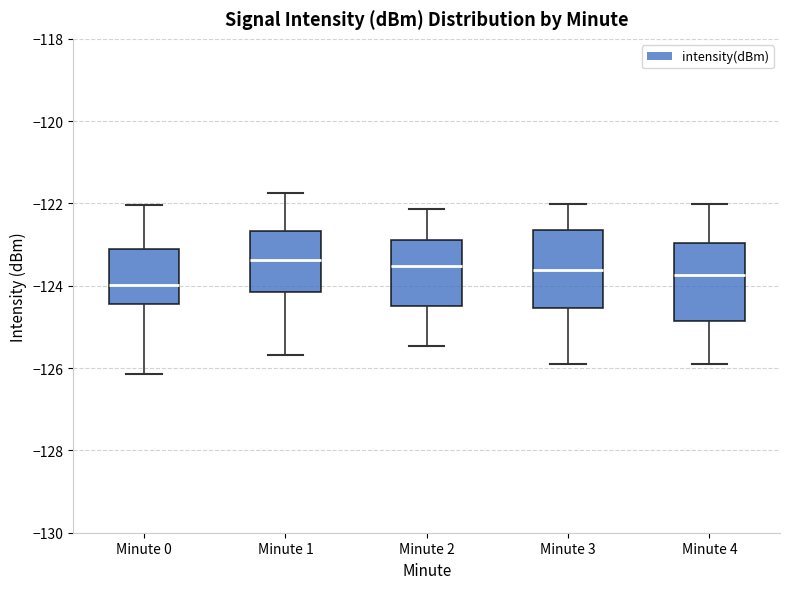

Reading left to right, read every box against the y-axis: the position of its median line, the range the box covers, and the ends of its whiskers. The values are not printed on the chart, so give them approximately, as read against the axis.

Minute 0: median -124.0, box -124.4 to -123.2, whiskers -126.2 to -122.0
Minute 1: median -123.4, box -124.2 to -122.6, whiskers -125.6 to -121.8
Minute 2: median -123.6, box -124.4 to -122.8, whiskers -125.4 to -122.2
Minute 3: median -123.6, box -124.6 to -122.6, whiskers -125.8 to -122.0
Minute 4: median -123.8, box -124.8 to -123.0, whiskers -125.8 to -122.0